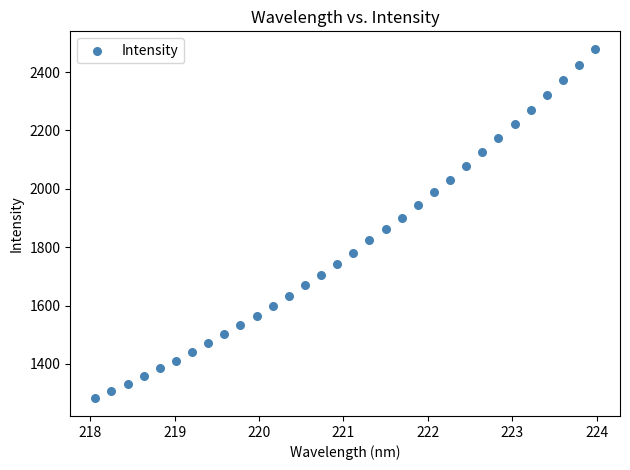

What is the range of Y values (max minus min)?

1198.6